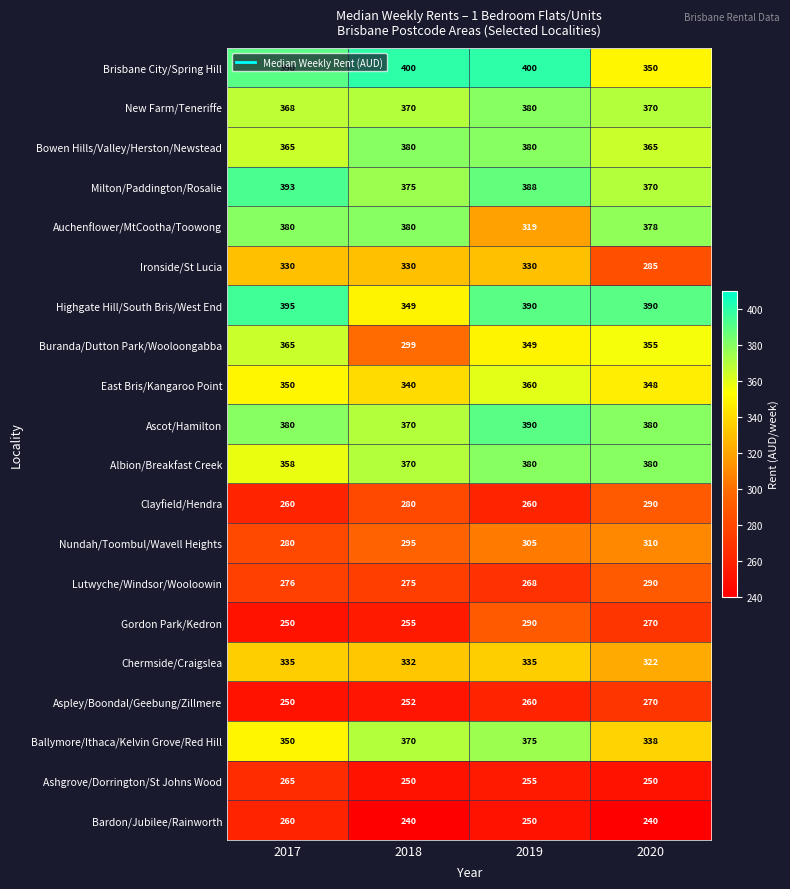

What is the difference between the highest and lowest values at 2017?

145